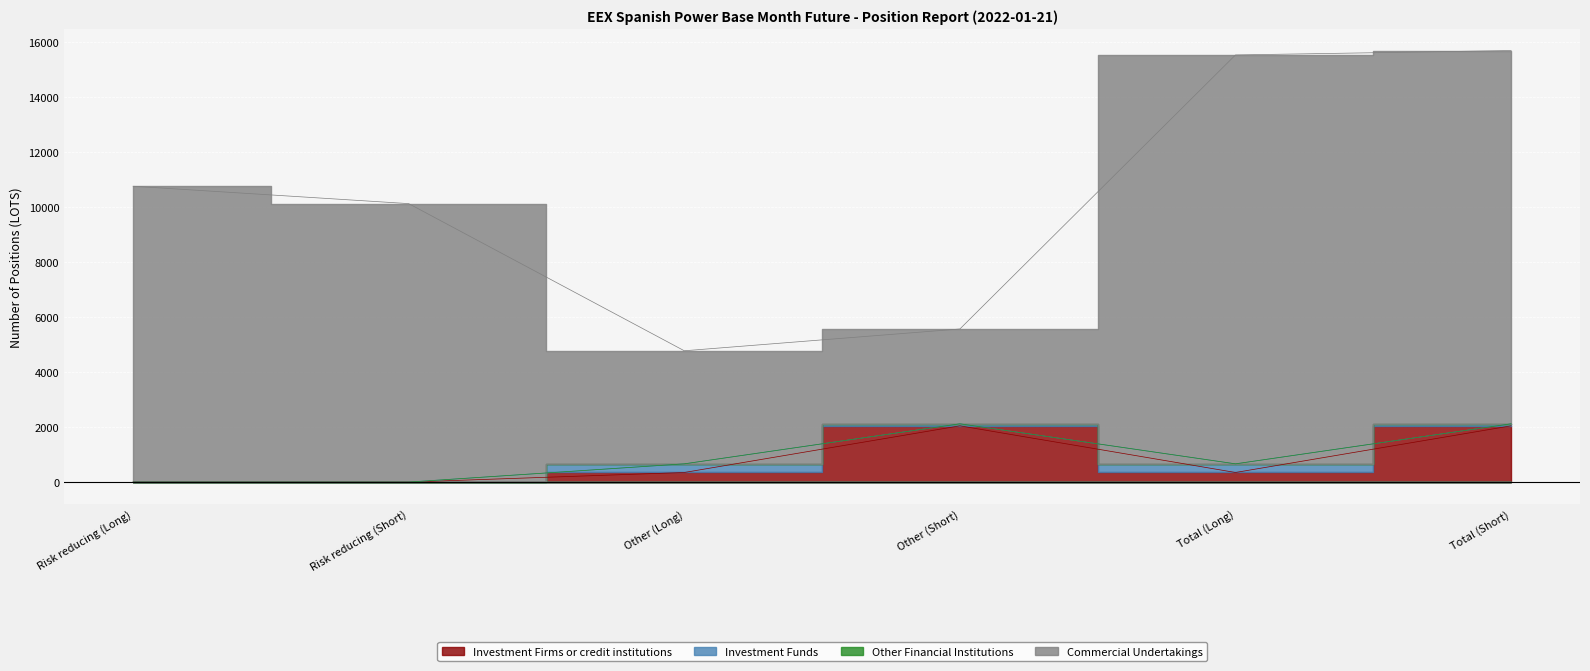

True or false: Investment Firms or credit institutions has more than 0 points higher than both neighbors.

True